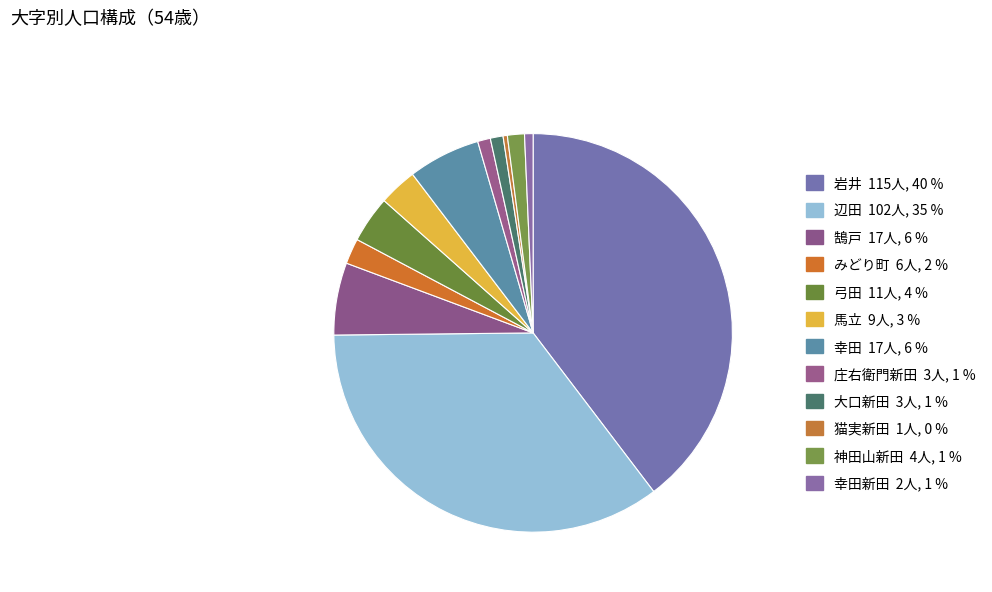

How many slices are in this pie chart?

12